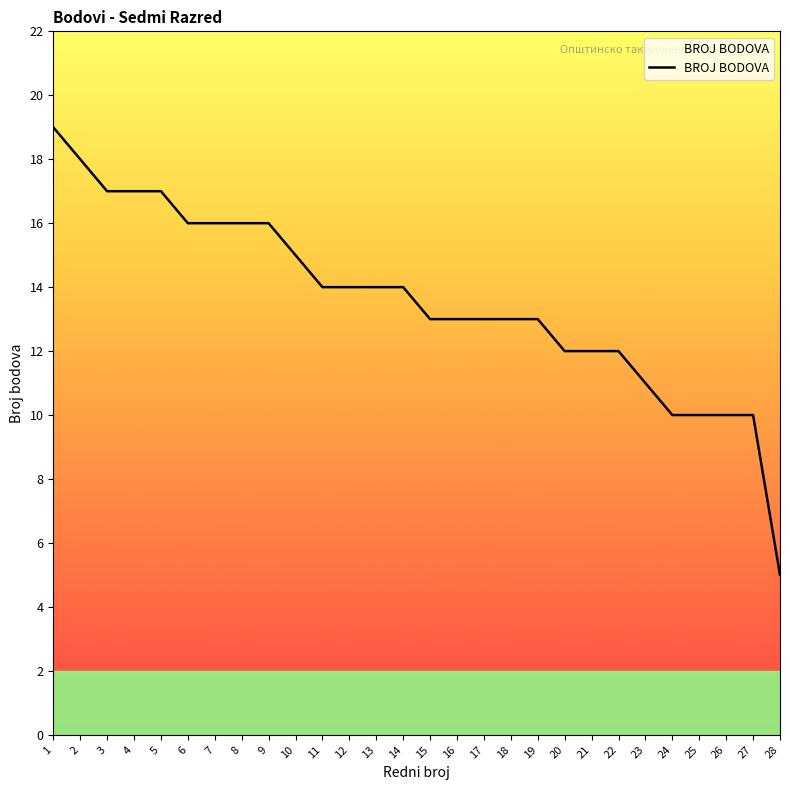

The chart shows a value of 18 at 15. True or false?

False